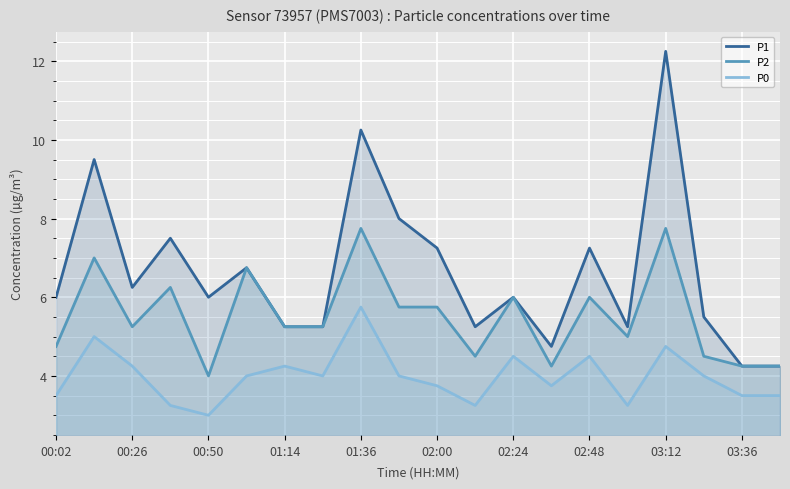

True or false: P2 and P1 cross at least once.

False